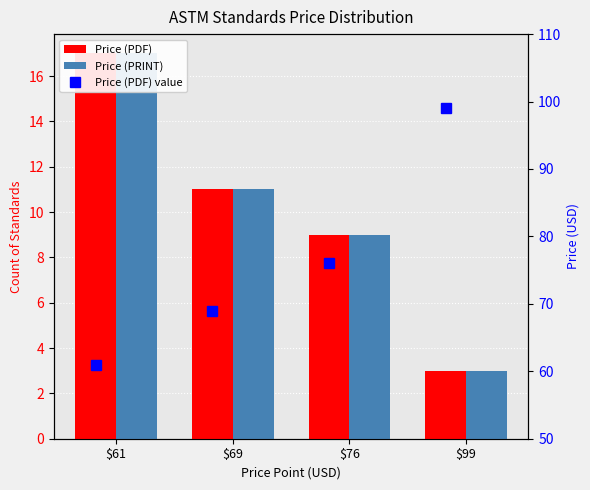

Does the chart contain any negative values?

No